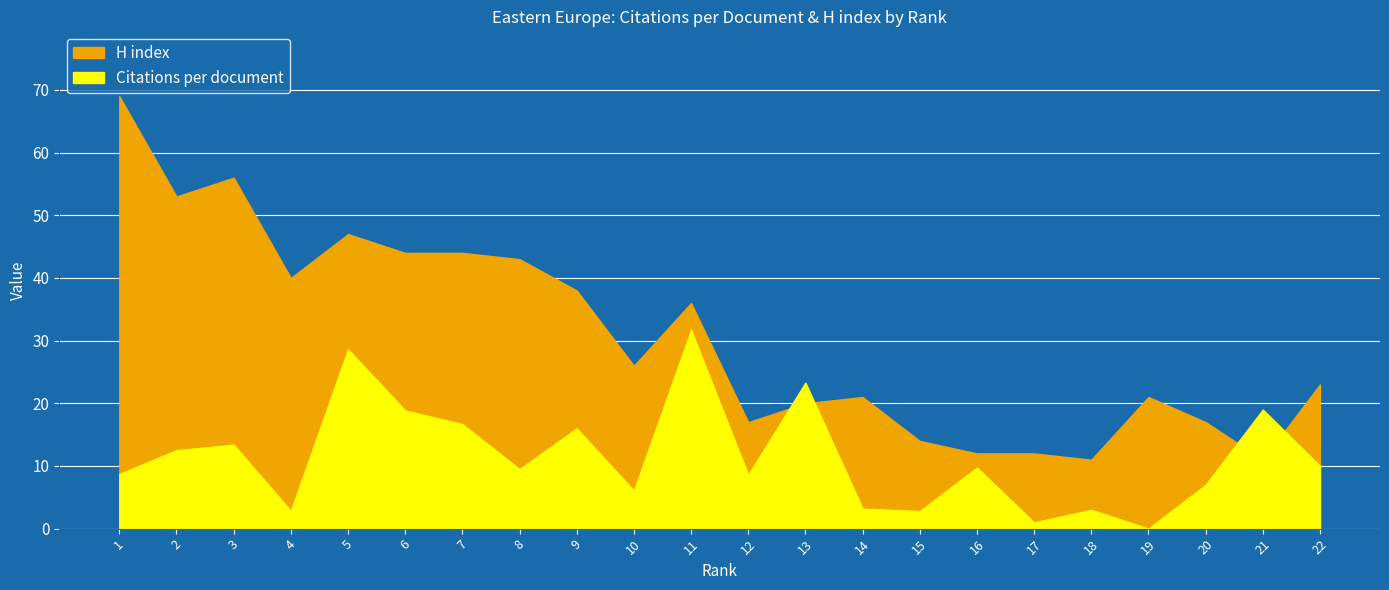

True or false: Citations per document has a value of 6.1 at 10.

True